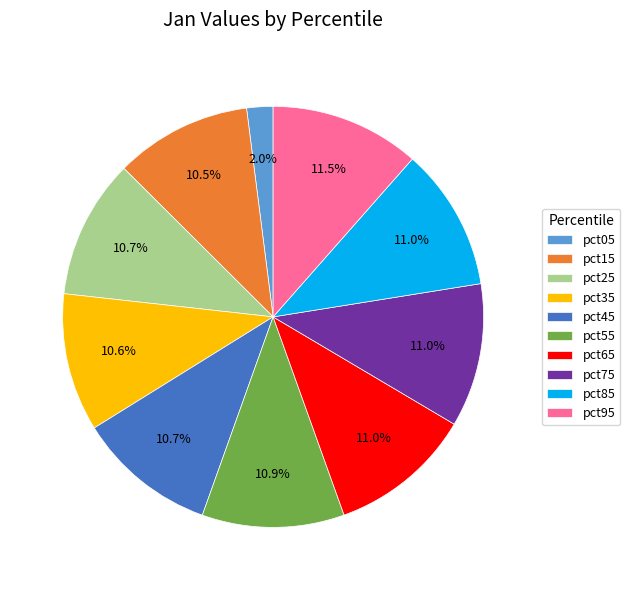

How many segments does this pie chart have?

10